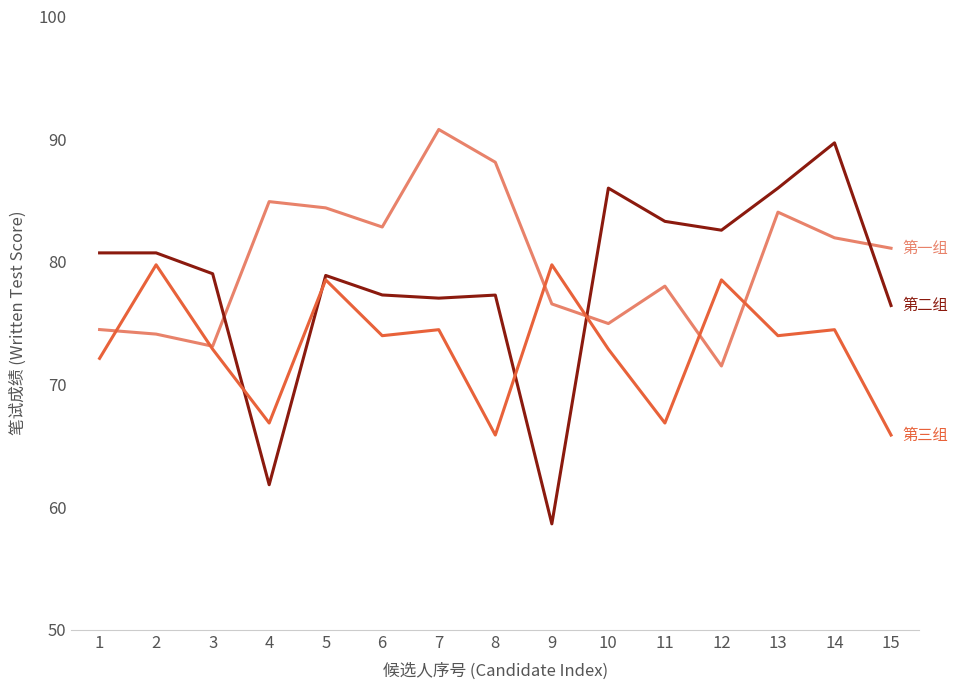

At which category does the chart reach its peak across all series?

7